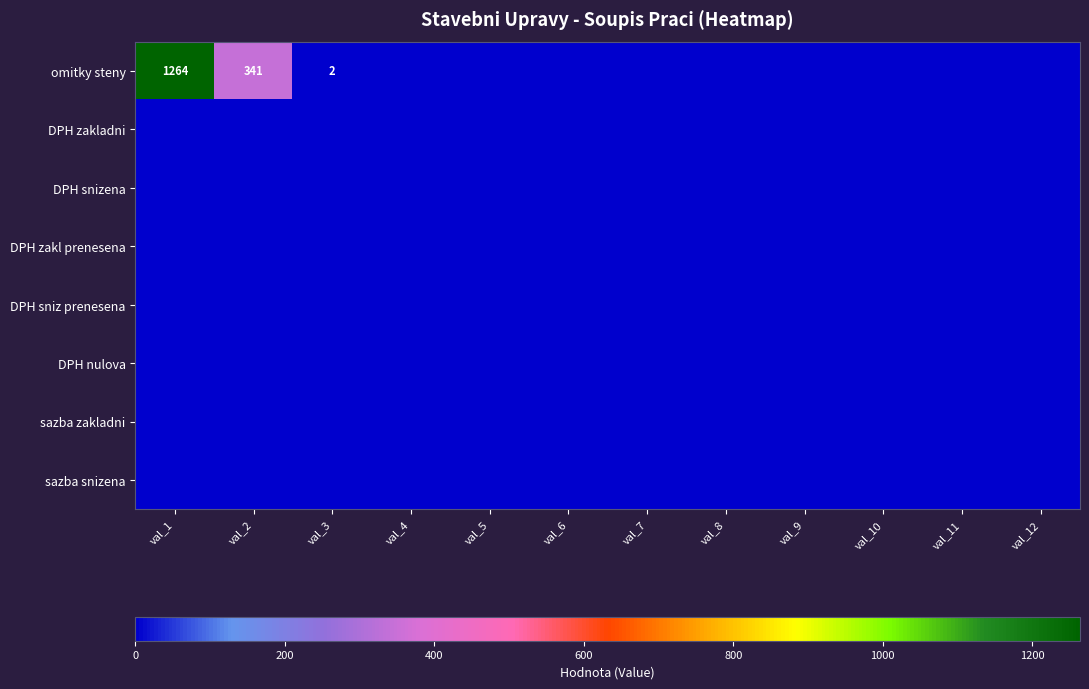

True or false: DPH nulova has a value of 0 at val_4.

True